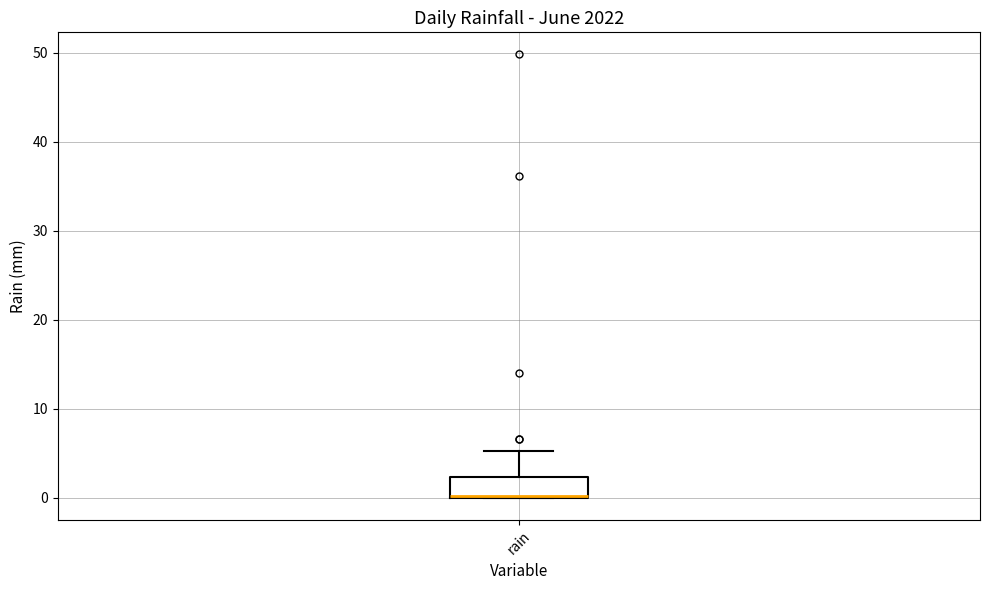

Transcribe this box plot: give where the median line is, the range the box spans, and where the two whiskers end, as read against the y-axis. The values are not printed on the chart, so give them approximately, as read against the axis.

median 0 (drawn on the box's lower edge), box 0 to 2, whiskers 0 to 5